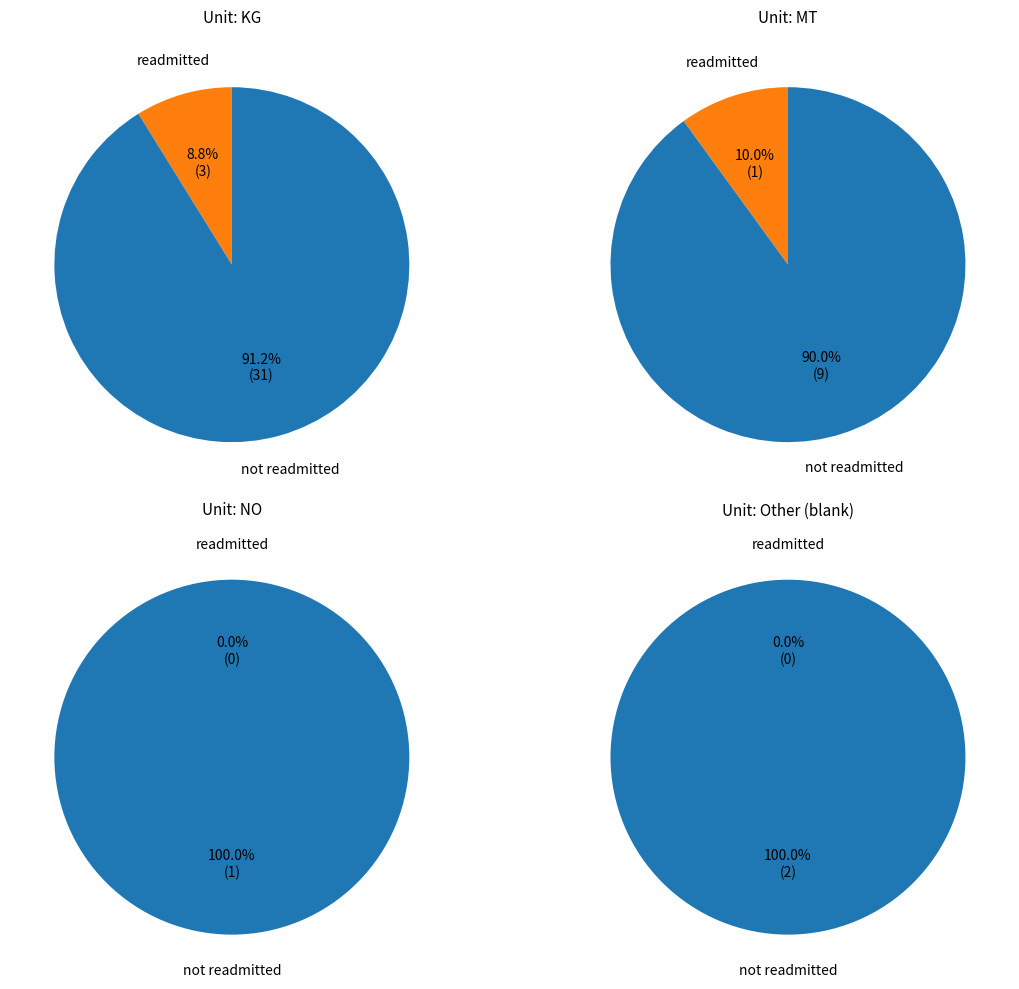

Approximately how many times larger is the value at Other compared to NO?

2.0